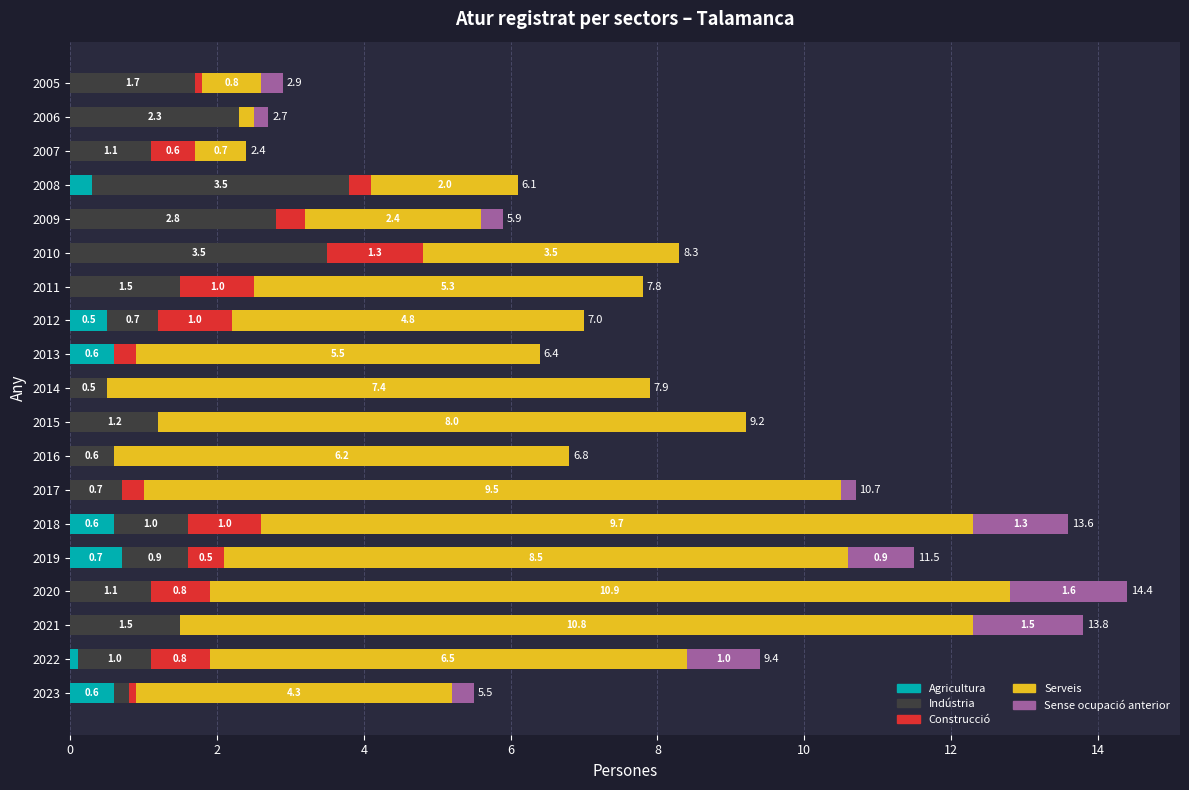

Which category has the highest value in the Agricultura series?

2019